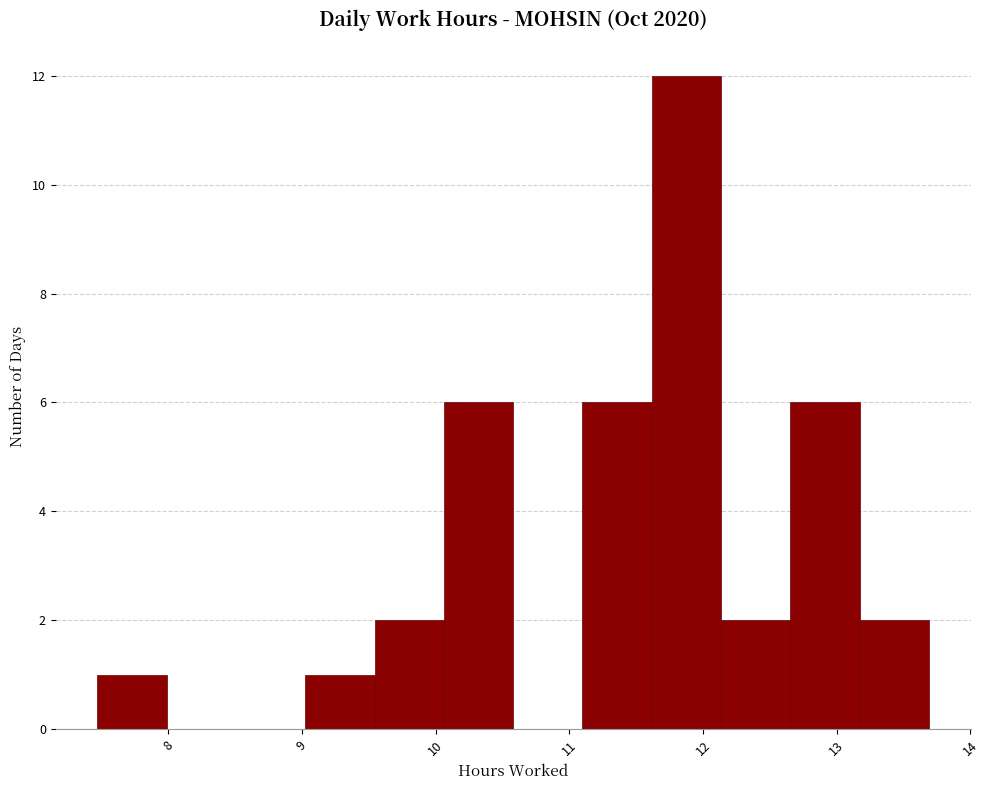

What is the height of the bar covering 7.5 to 8.0 on the x-axis? Neither the bar edges nor the heights are printed on the chart, so give them approximately, as read against the axes.

1